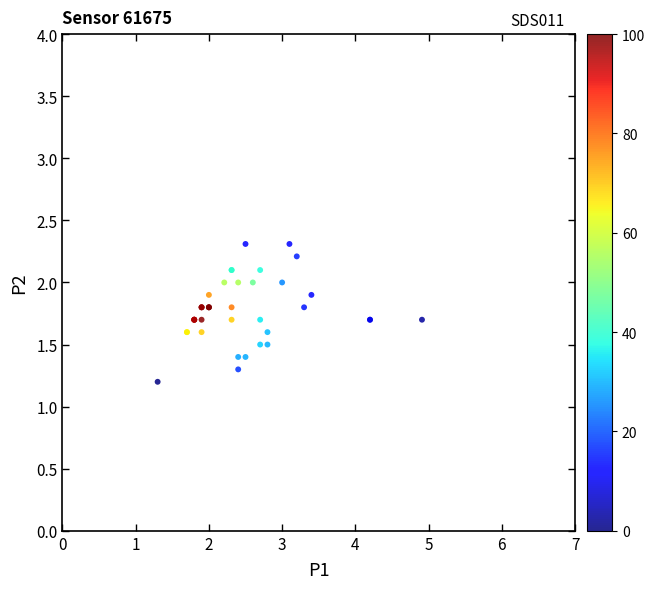

What Y value in the scatter plot is closest to 1?

1.2